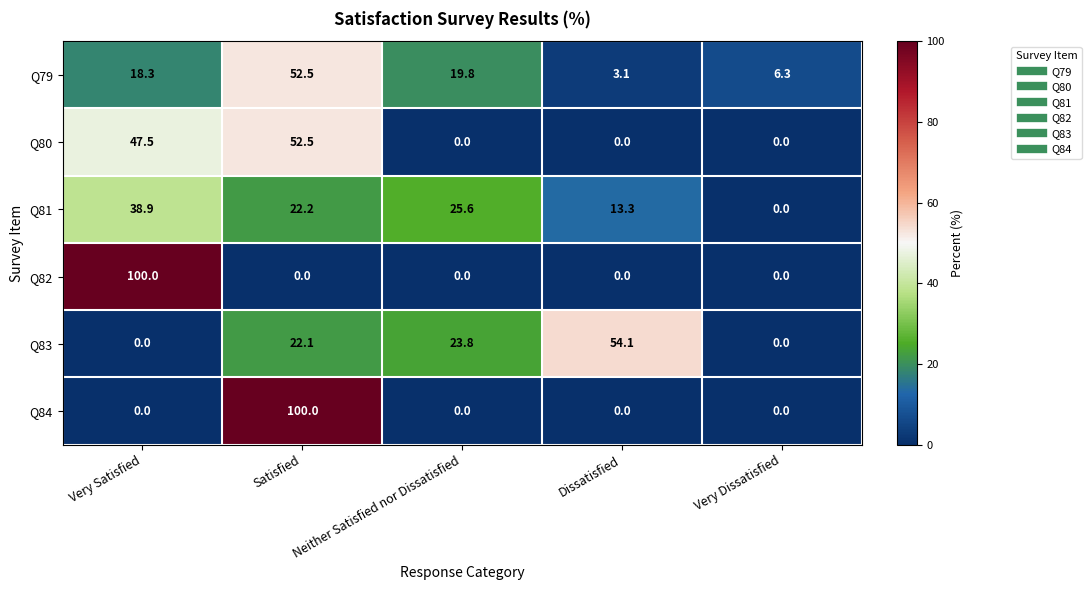

Rank the categories by Q81 value from lowest to highest.

Very Dissatisfied, Dissatisfied, Satisfied, Neither Satisfied nor Dissatisfied, Very Satisfied